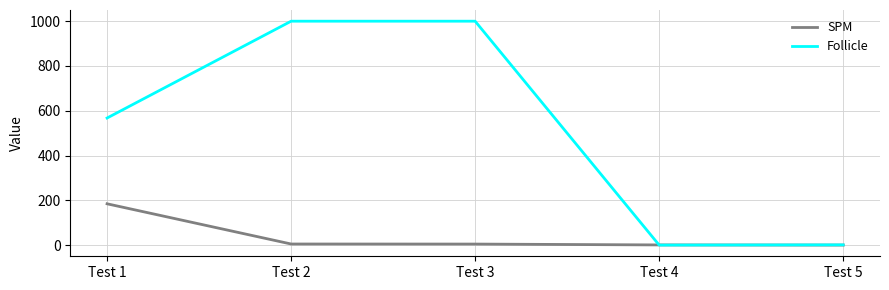

True or false: Follicle has more than 2 interior local peaks.

False